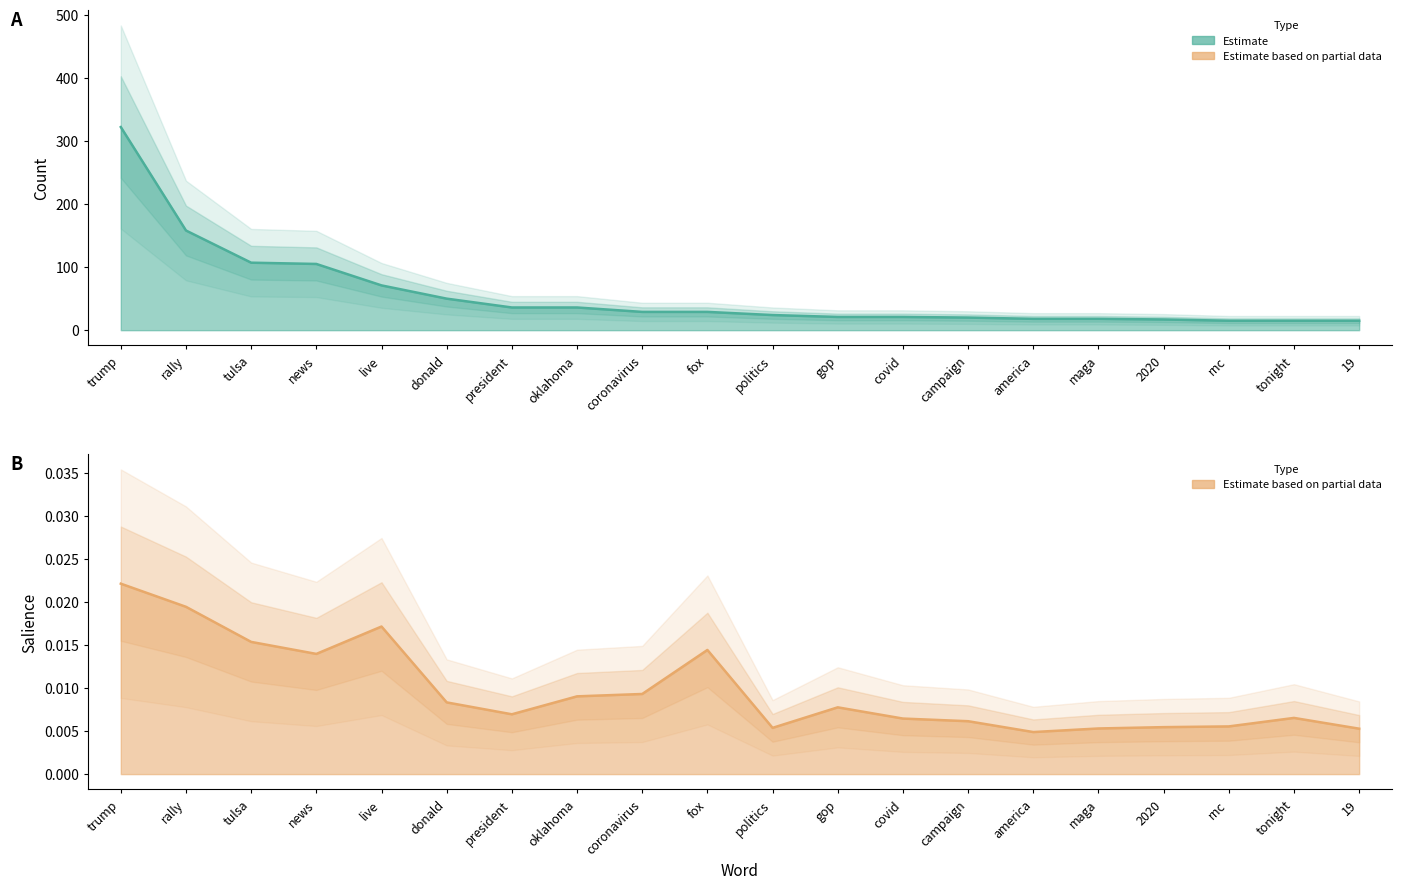

At news, list the series in order from smallest to largest.

Salience, Count